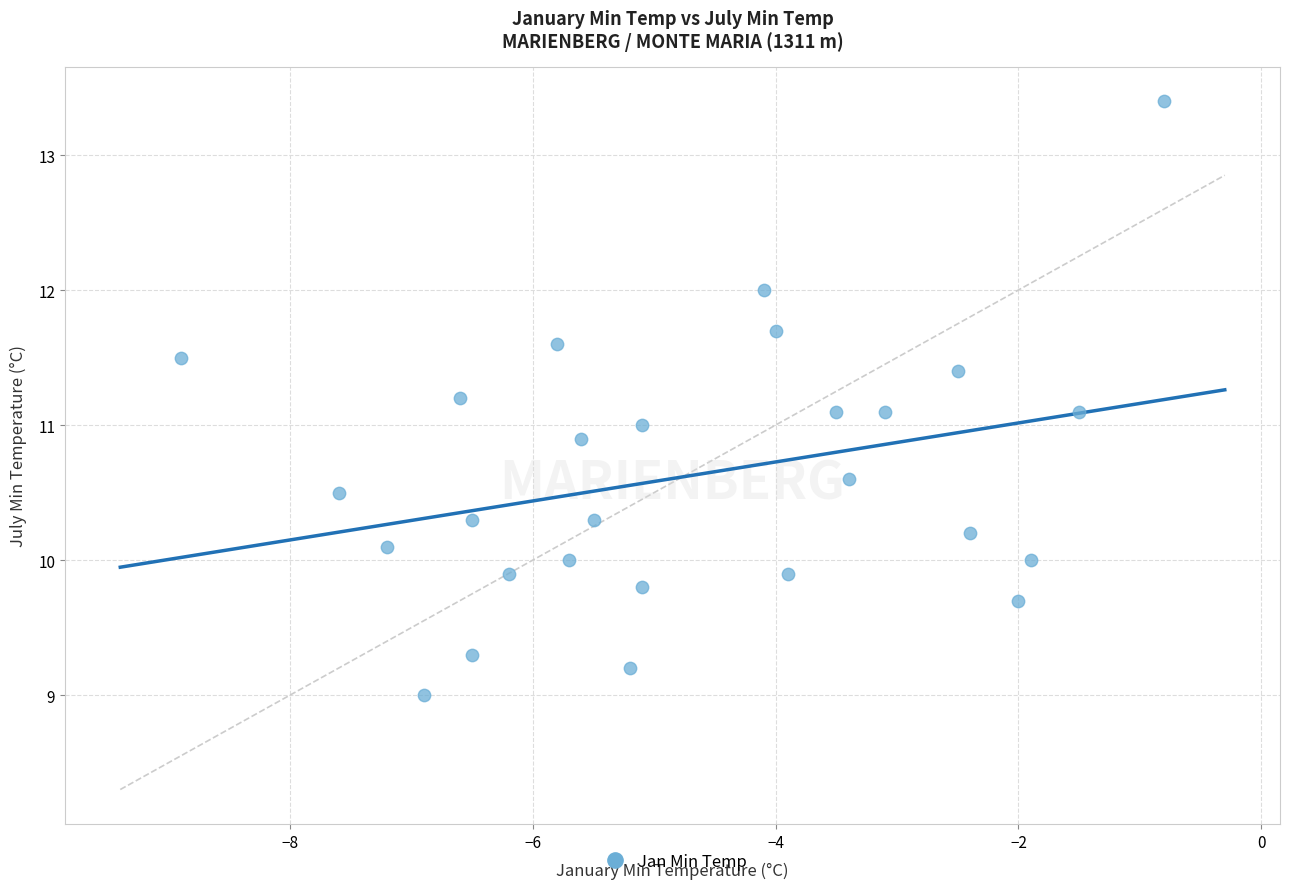

What is the range of X values (max minus min)?

8.1